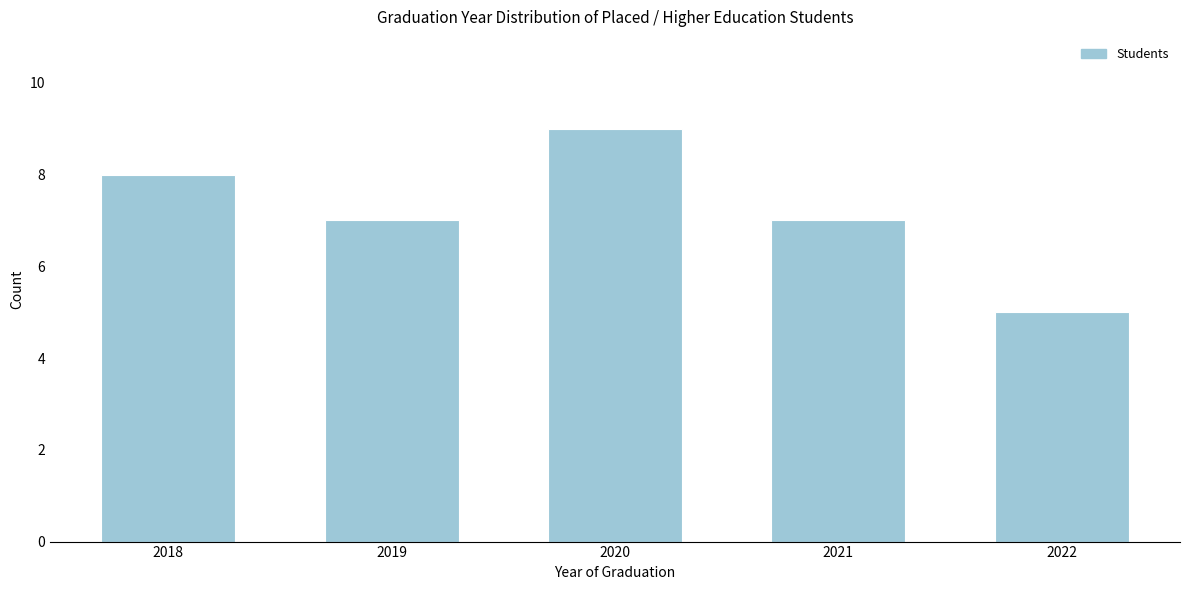

Reading left to right, transcribe all the data shown in this chart.

8	7	9	7	5